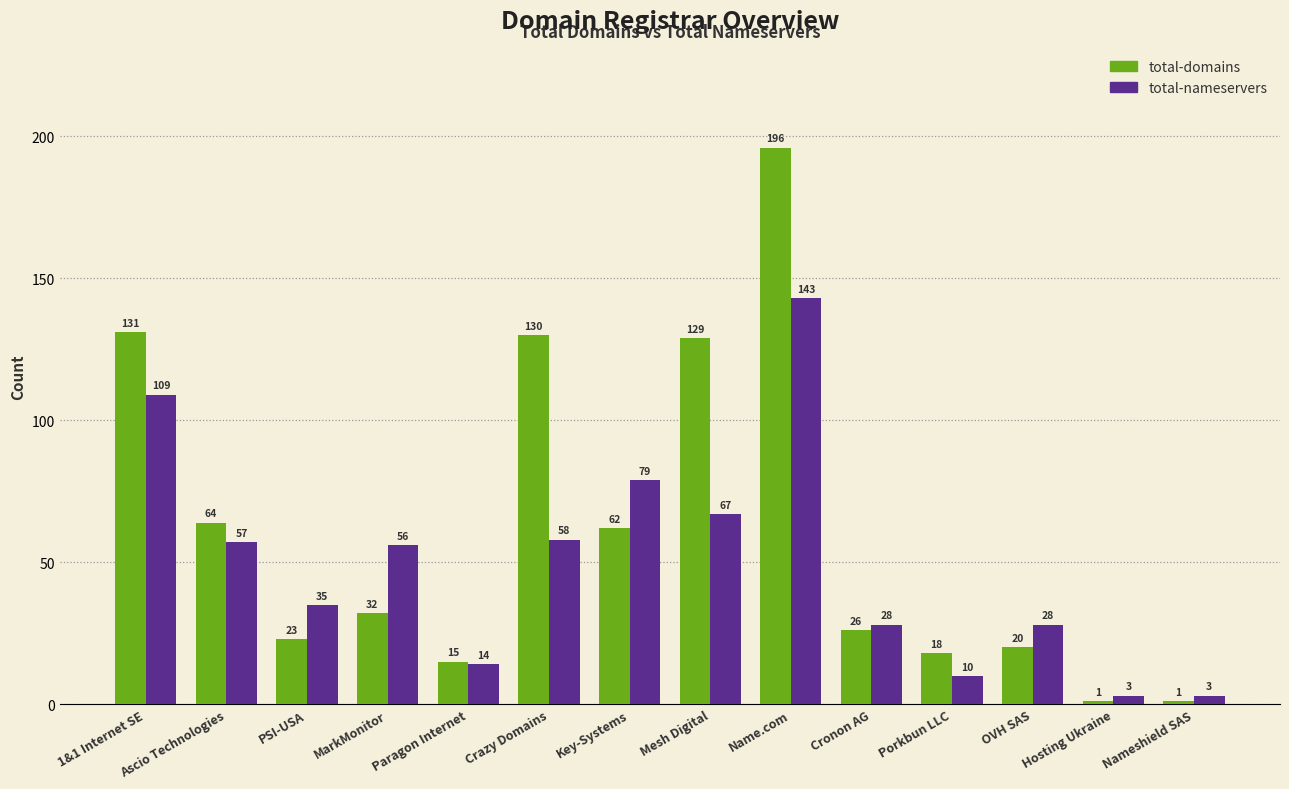

What is the difference between the highest and lowest values at OVH SAS?

8